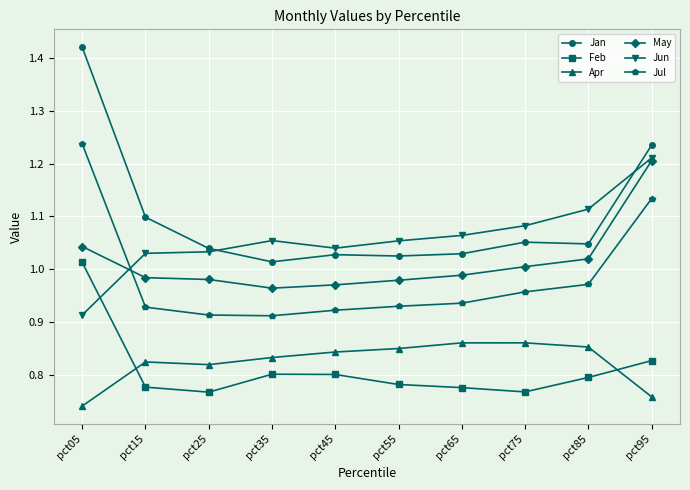

The value of May at pct15 is 1.6. True or false?

False